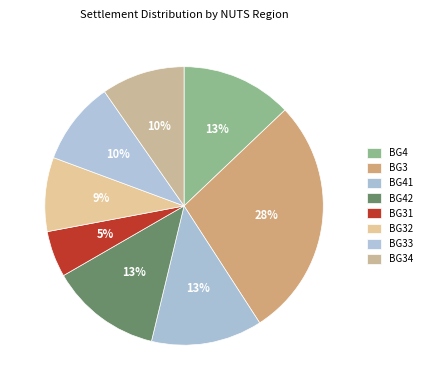

What is the ratio of the value at BG41 to the value at BG34?

1.3